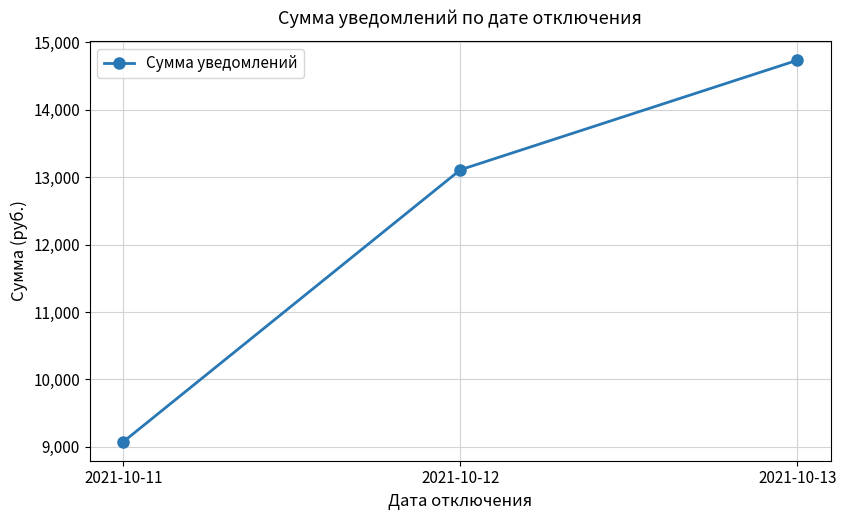

What is the change in value from 2021-10-11 to 2021-10-13?

+5653.2